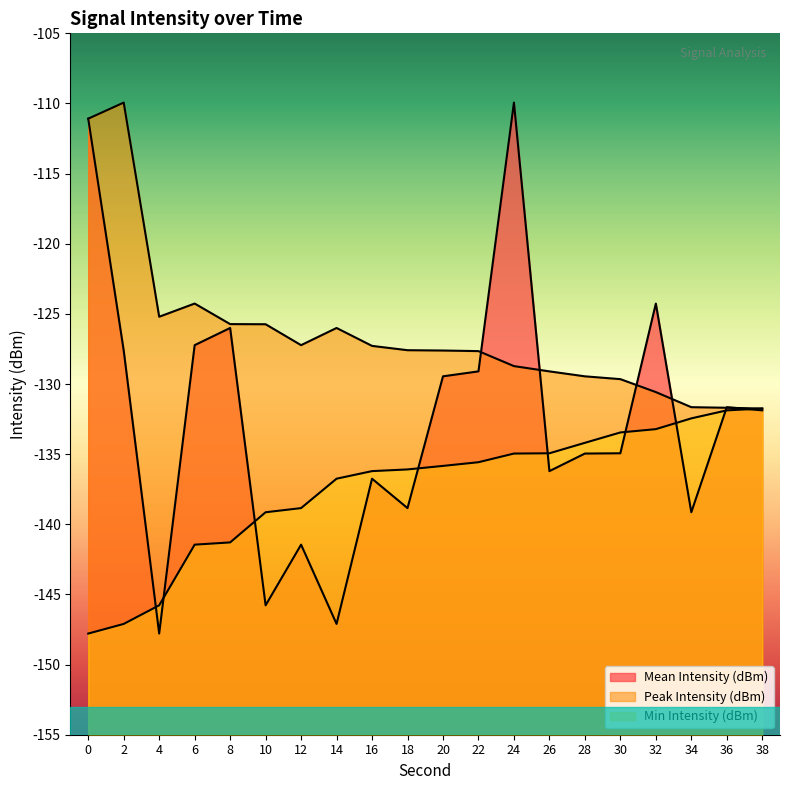

What is the average value of the Min Intensity (dBm) series?

-137.4